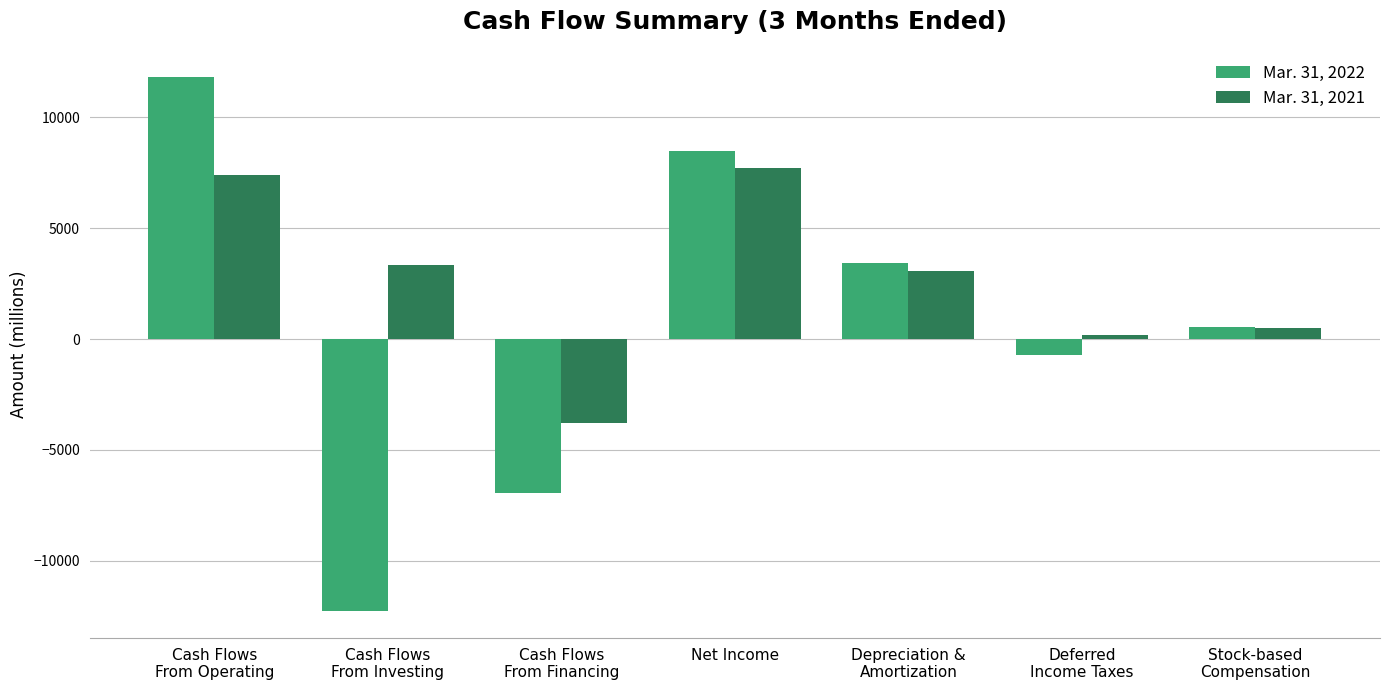

What is the sum of all Mar. 31, 2022 values?

4341